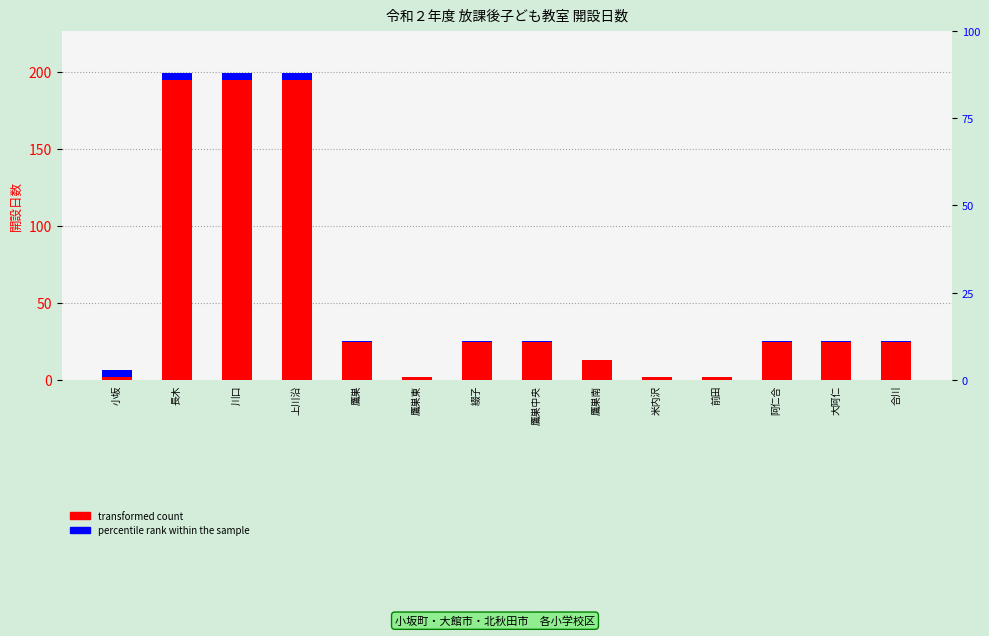

What is the maximum value shown in the chart?

197.0